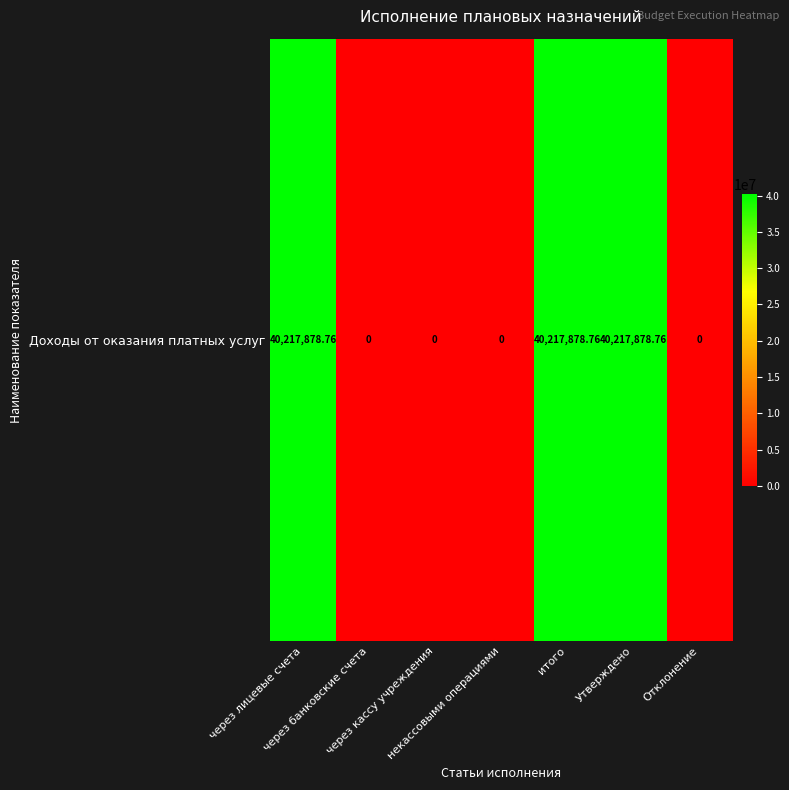

Reading right to left, list all the values displayed in this chart.

0.0	40217878.8	40217878.8	0.0	0.0	0.0	40217878.8